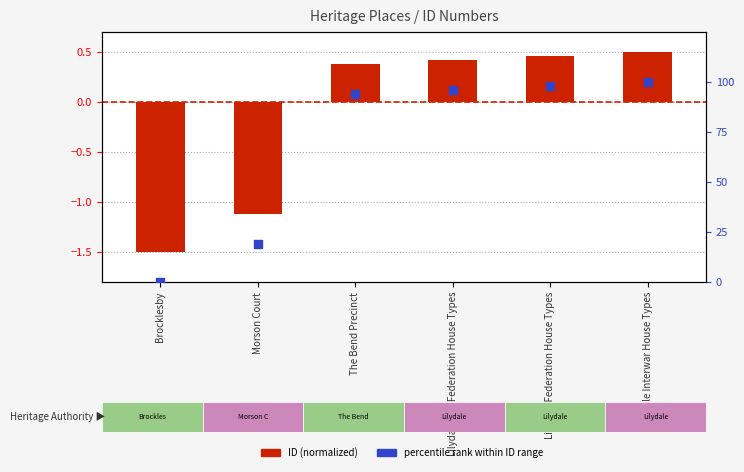

Which series reaches the minimum Y coordinate?

ID (normalized)